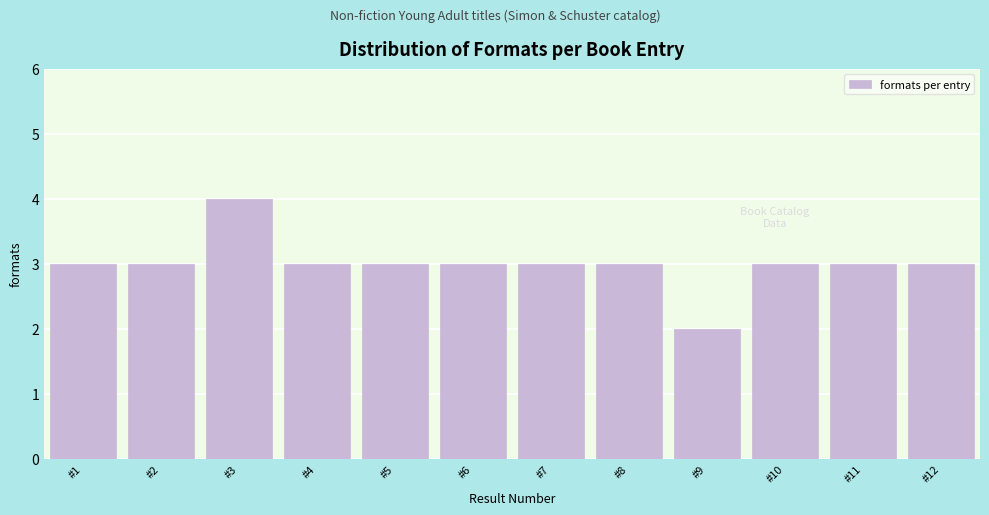

Reading right to left, list all the values displayed in this chart.

#12=3	#11=3	#10=3	#9=2	#8=3	#7=3	#6=3	#5=3	#4=3	#3=4	#2=3	#1=3